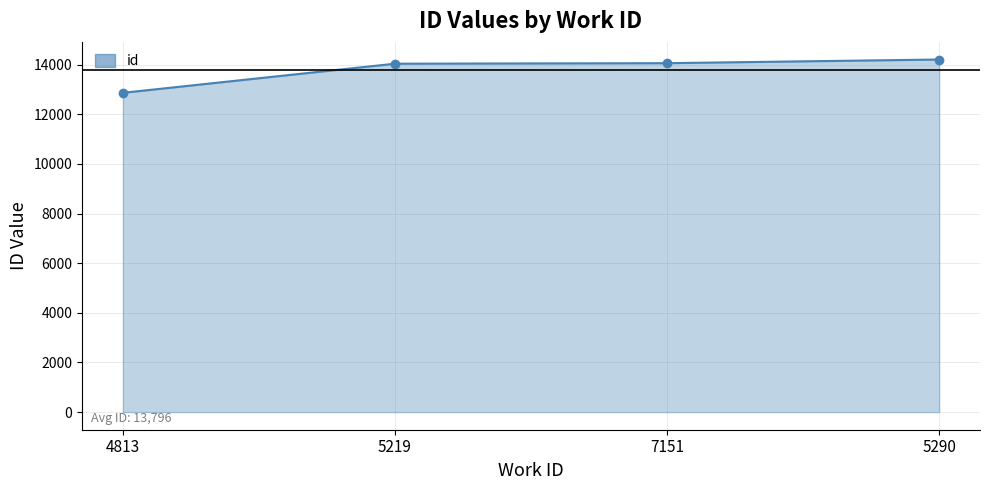

Which label corresponds to the largest value in the chart?

5290